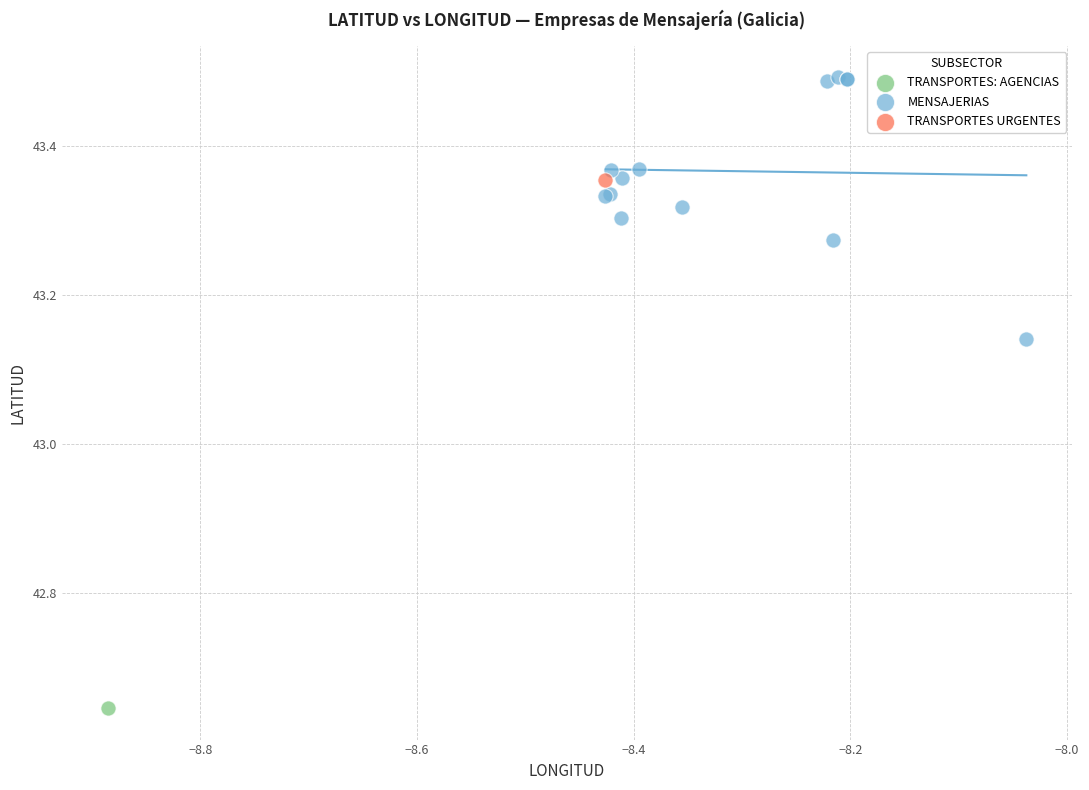

What are all the series names shown in the legend?

TRANSPORTES: AGENCIAS, TRANSPORTES URGENTES, MENSAJERIAS